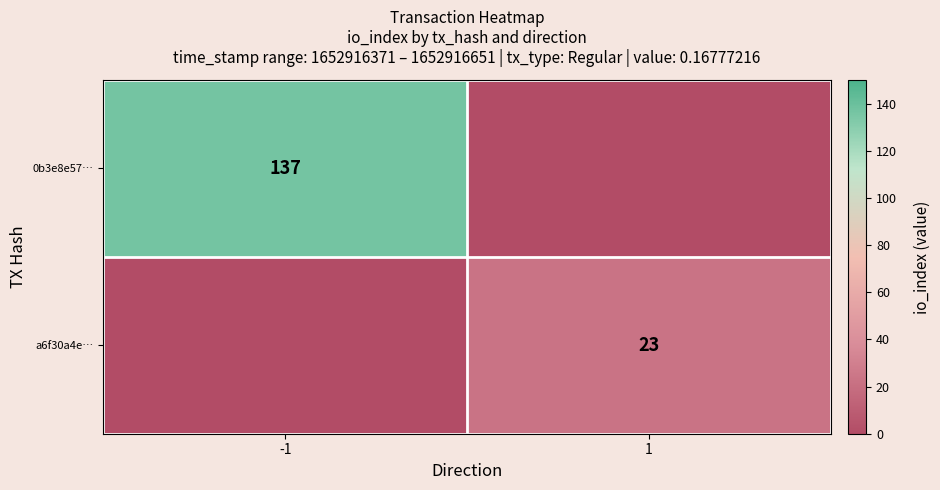

The 0b3e8e57… series shows 195 at -1. True or false?

False